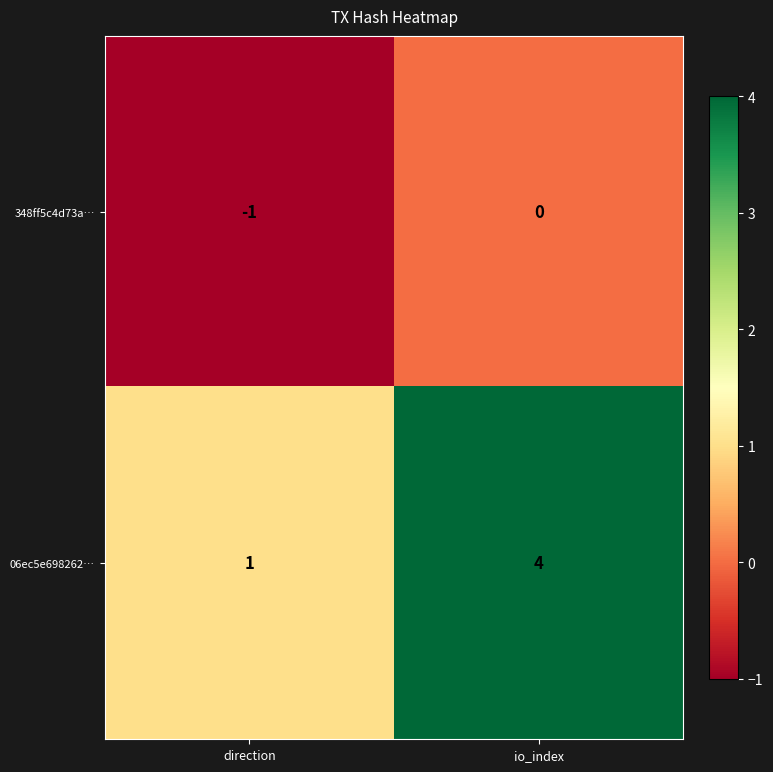

Rank the series at io_index from lowest to highest value.

348ff5c4d73a…, 06ec5e698262…